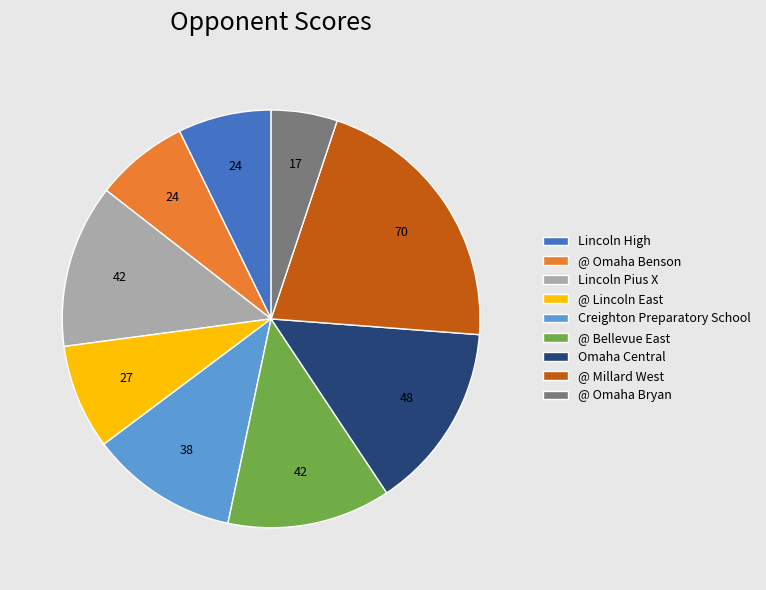

Which slice is the largest?

@ Millard West